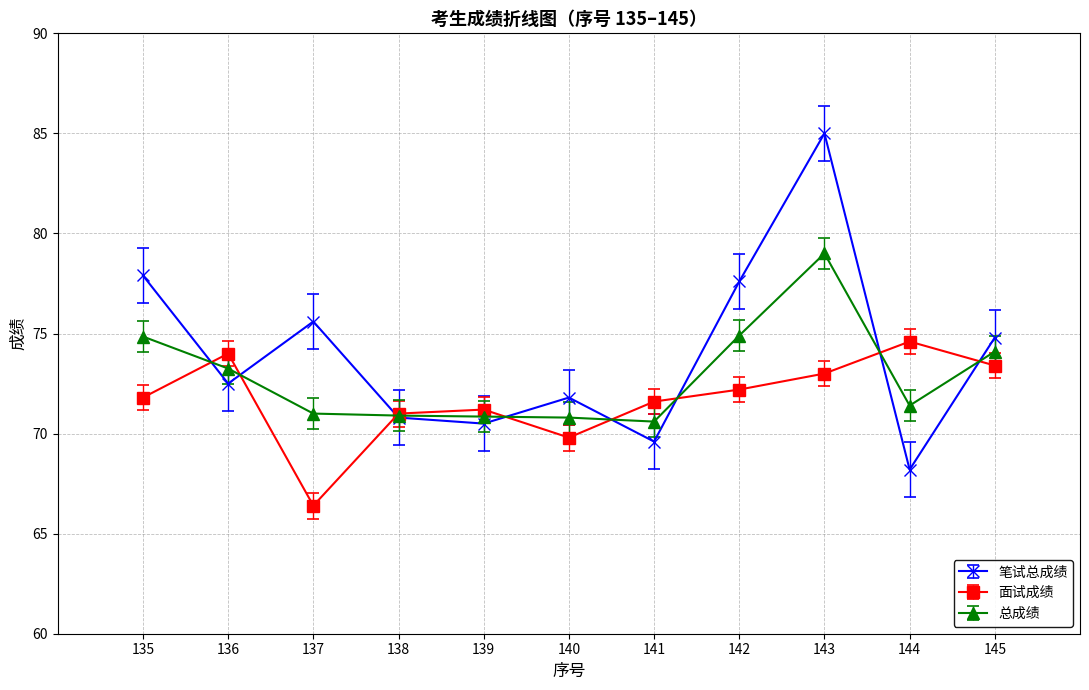

At which label is 面试成绩 closest to 70?

140